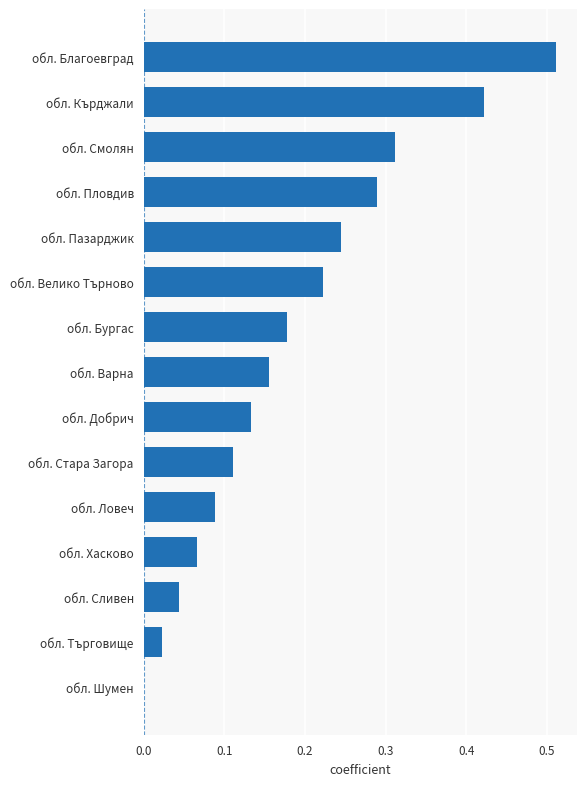

The chart shows a value of 0.1 at обл. Бургас. True or false?

False